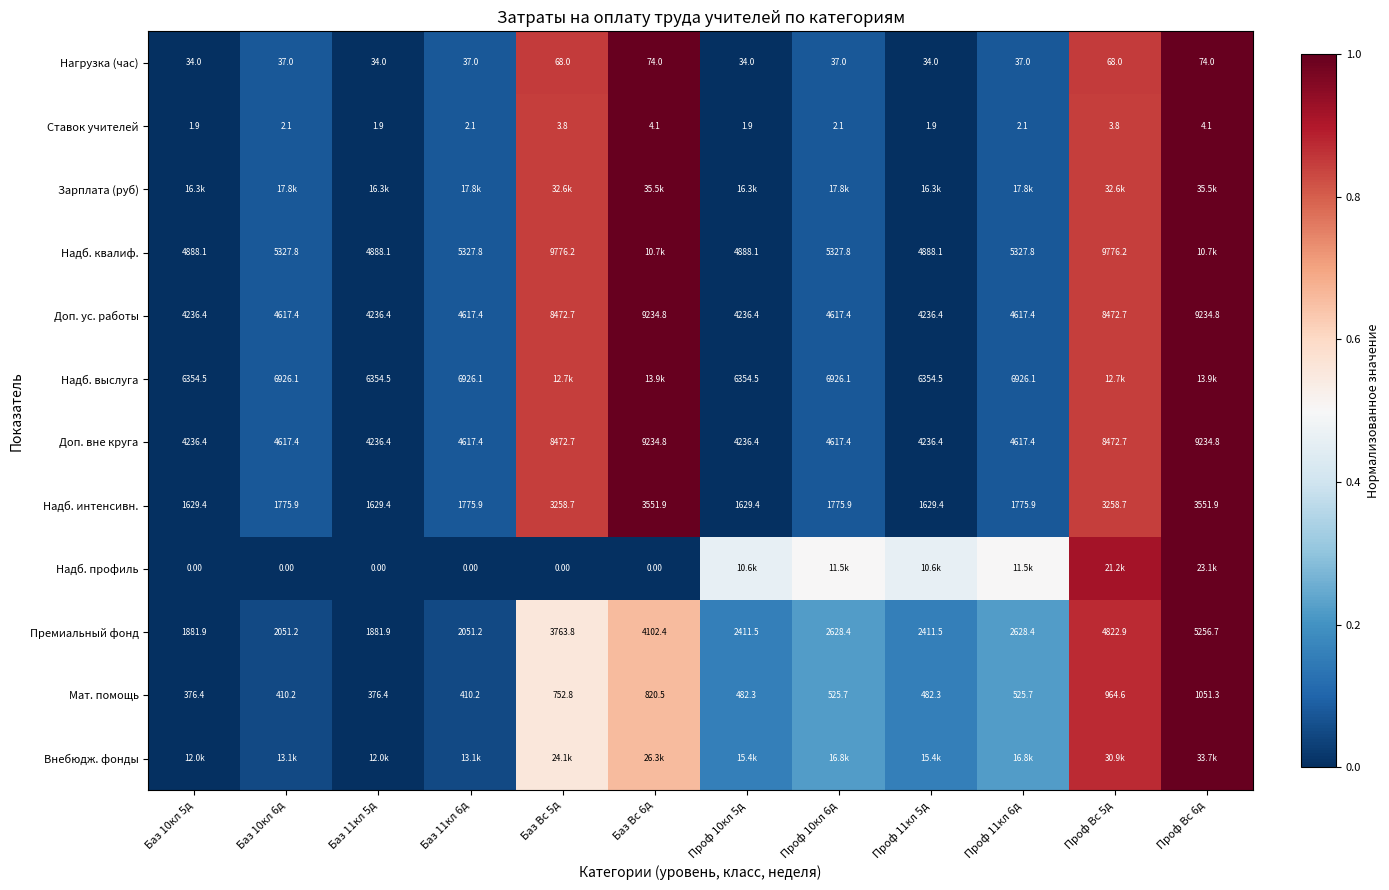

Is the value of Доп. вне круга at Проф 10кл 5д greater than the value of Надб. выслуга at Баз Вс 5д?

No